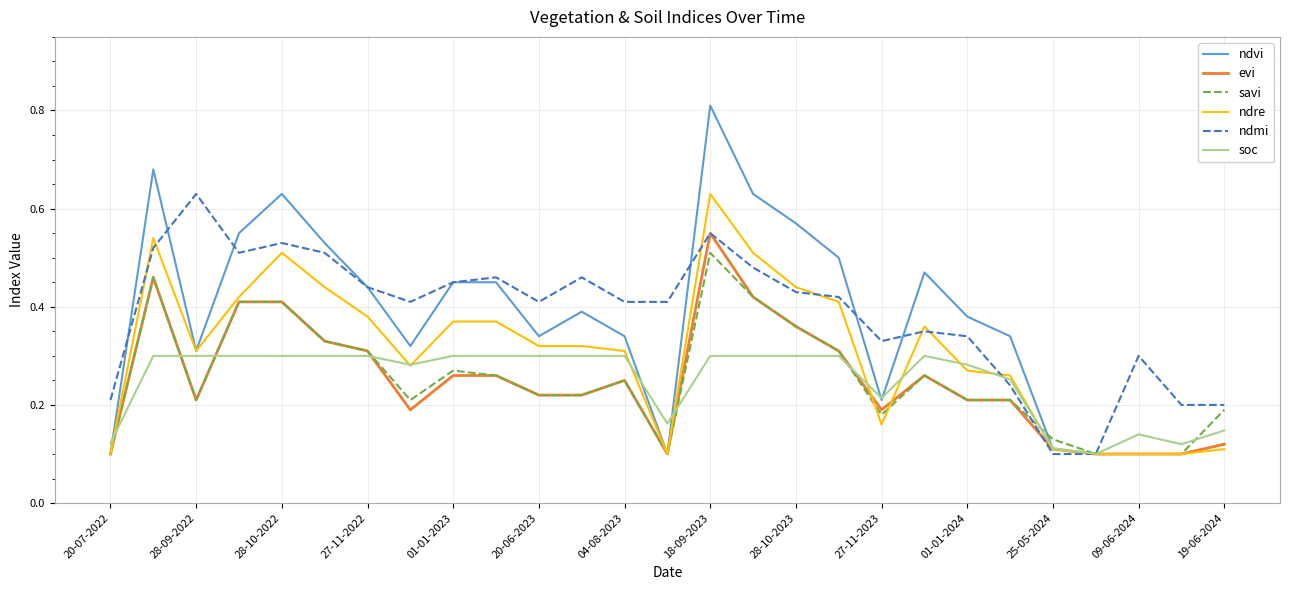

At how many categories does at least one series exceed 0?

27